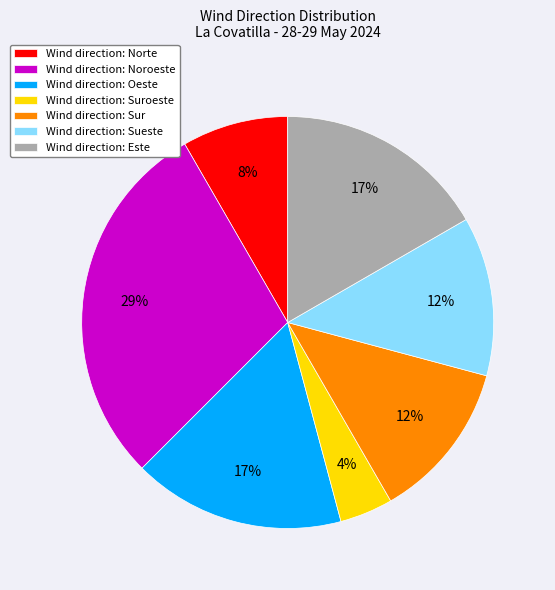

Do Wind direction: Norte and Wind direction: Sueste together represent more than half of the pie?

No